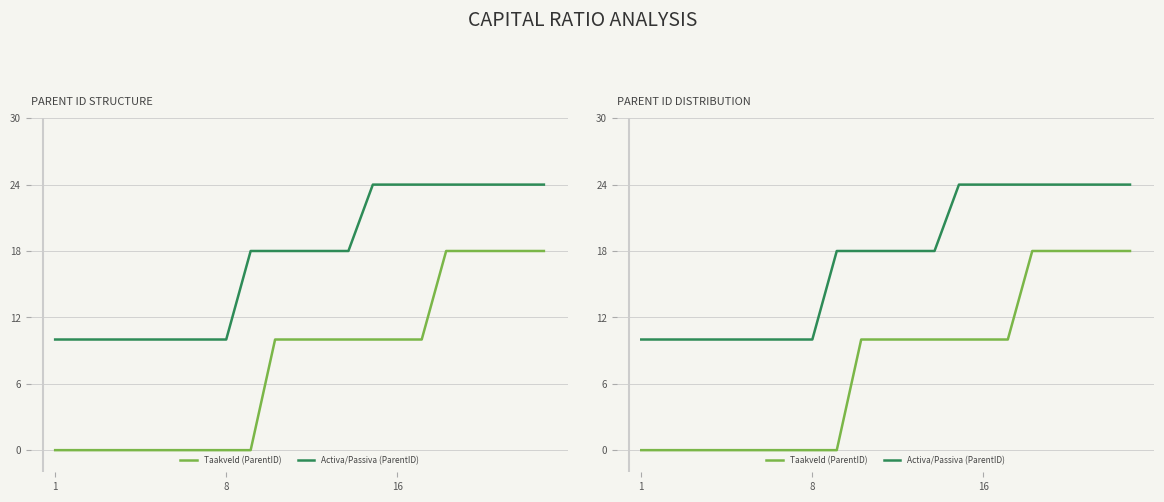

True or false: Activa/Passiva (ParentID) has more than 2 points higher than both neighbors.

False